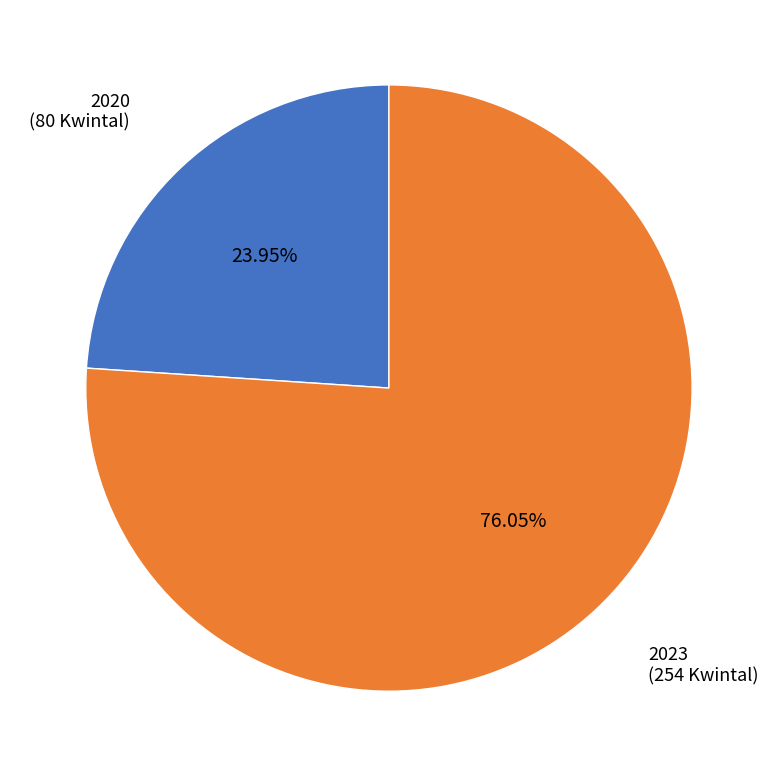

Is there any slice that represents more than half of the pie?

Yes